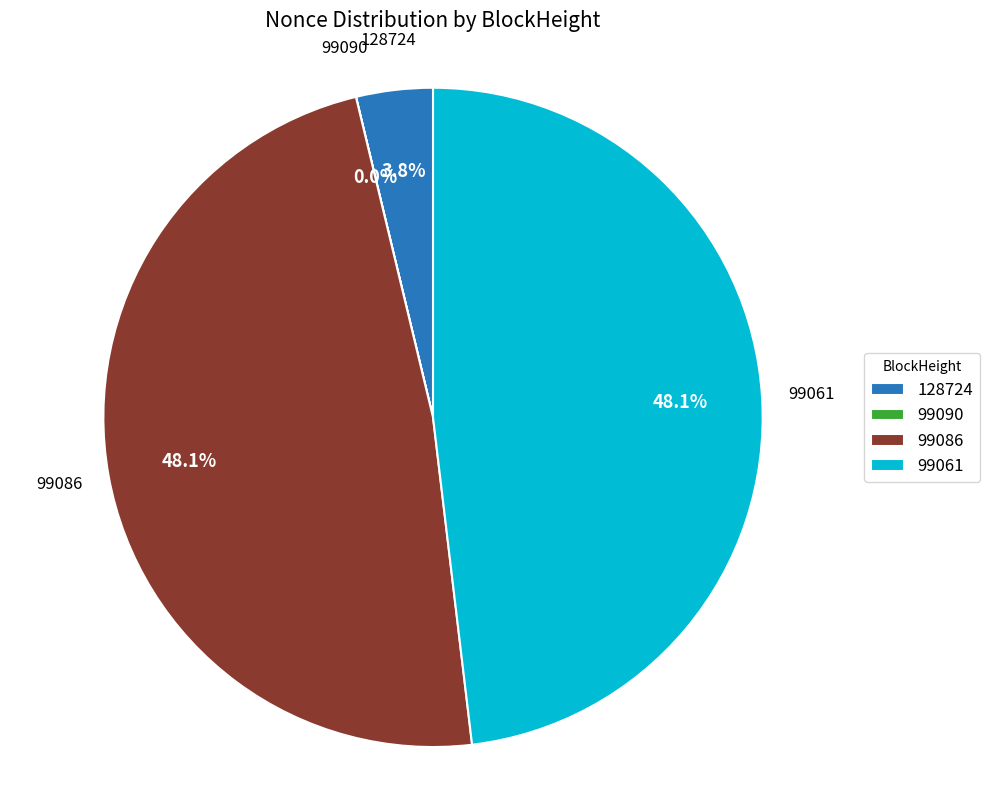

To the nearest percent, what percentage of the pie is 99061?

48%